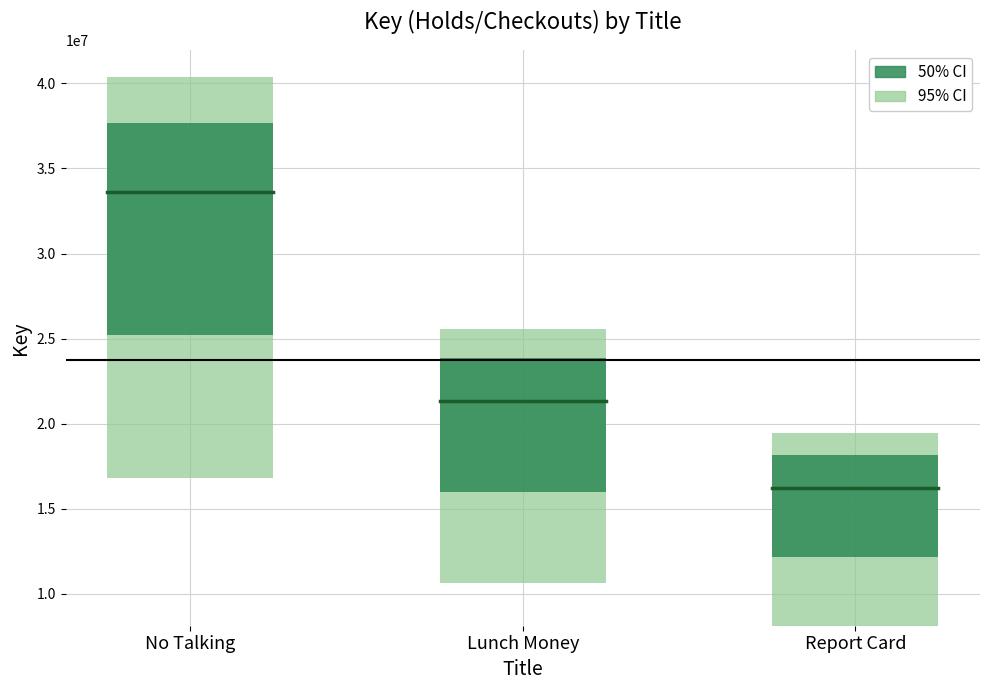

True or false: the data shows 16220892 at Report Card.

True